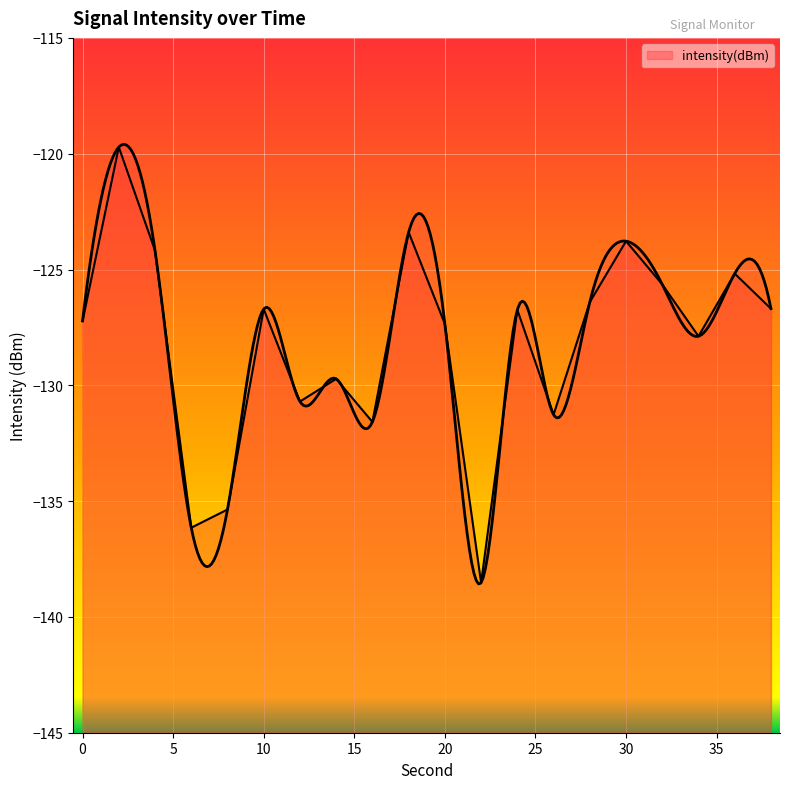

The value at 38 is -126.7. True or false?

True